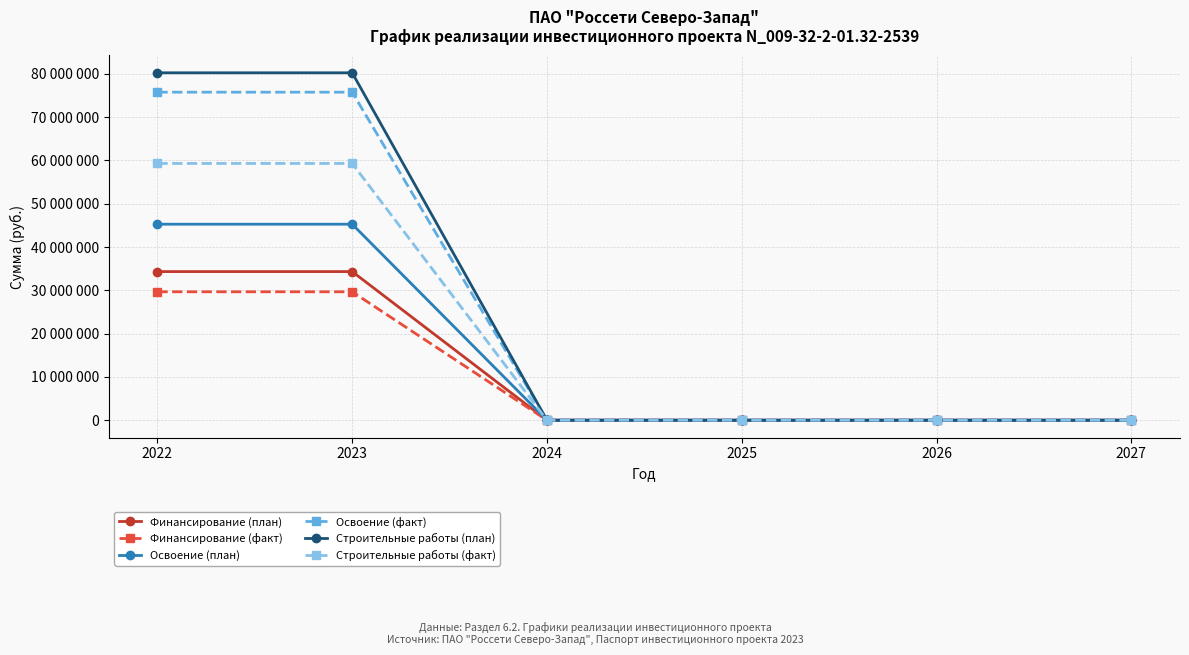

What are all the series names shown in the legend?

Финансирование (план), Финансирование (факт), Освоение (план), Освоение (факт), Строительные работы (план), Строительные работы (факт)